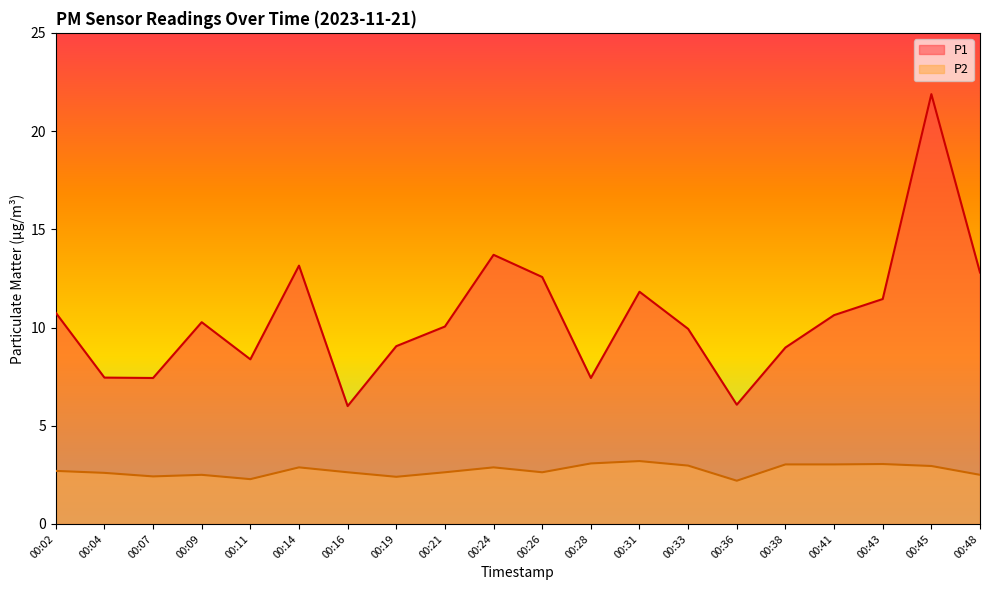

Is it true that P1 equals 13.2 at 00:14?

True